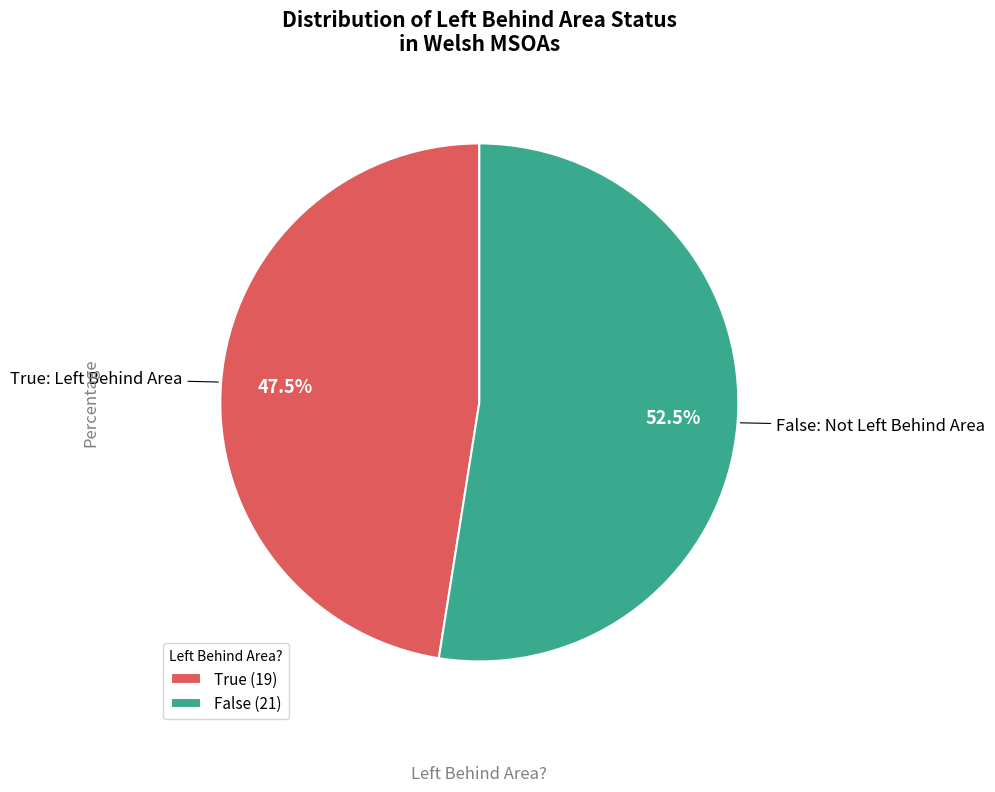

Rank the categories by value from highest to lowest.

False, True